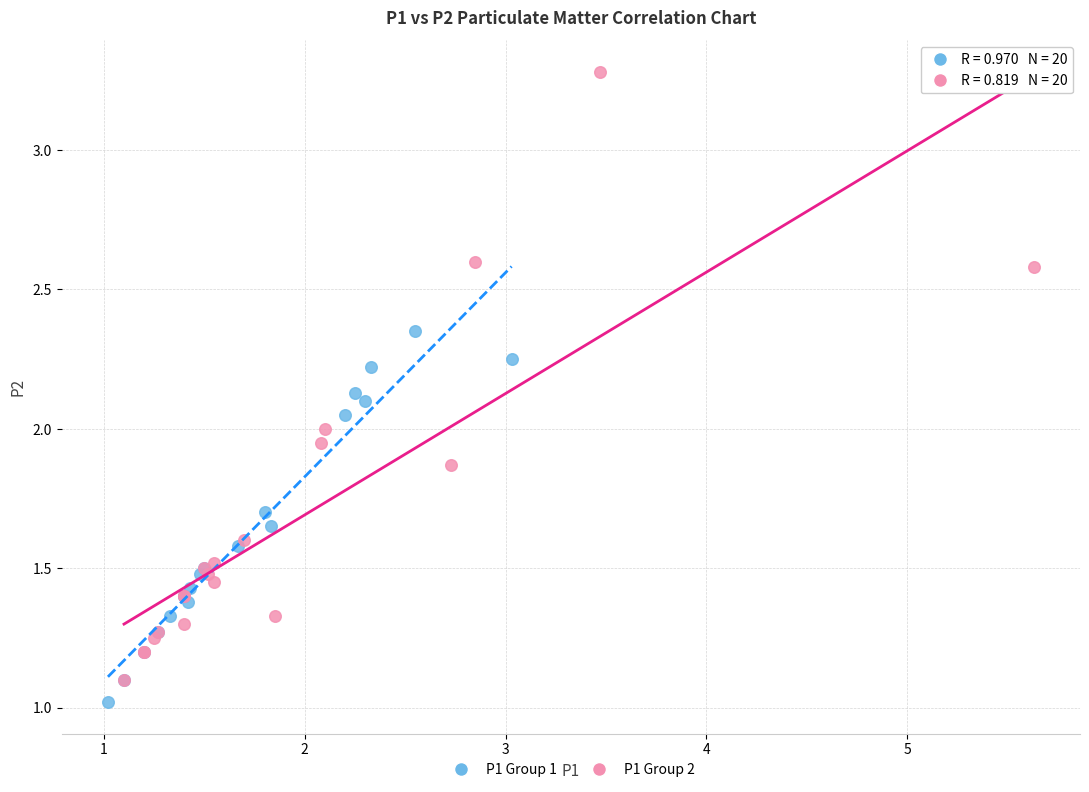

What are all the series names shown in the legend?

P1 Group 1, P1 Group 2